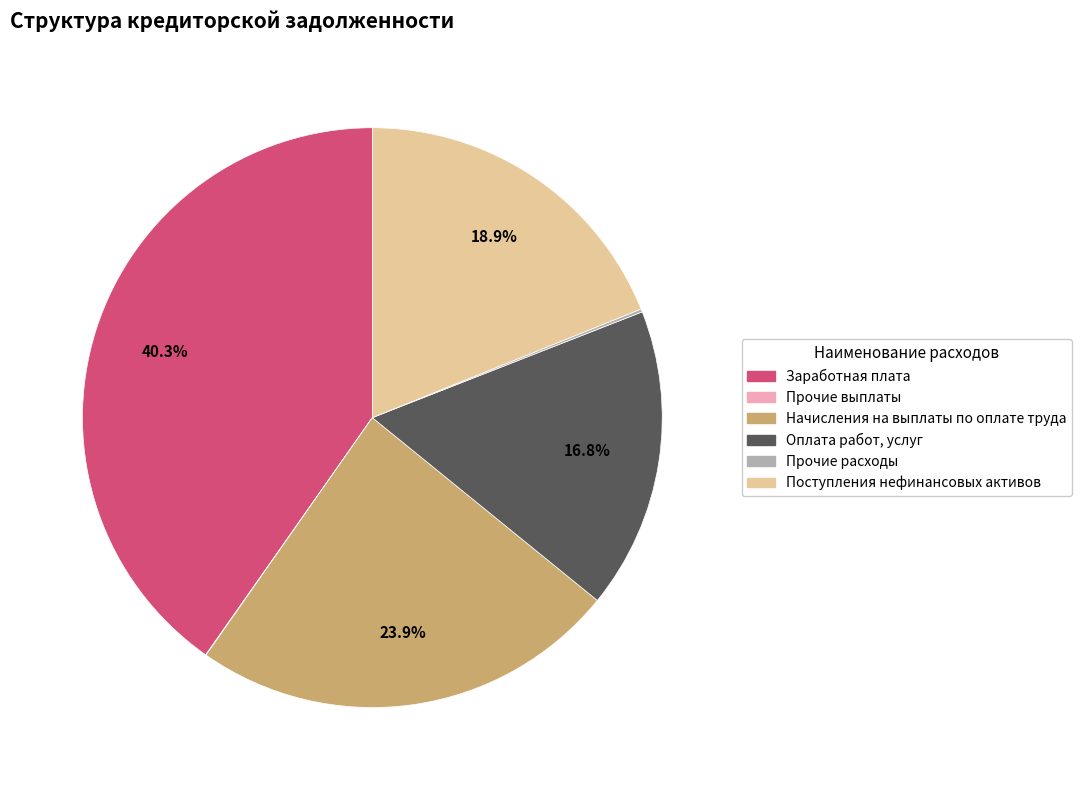

Between Заработная плата and Начисления на выплаты по оплате труда, which is larger?

Заработная плата